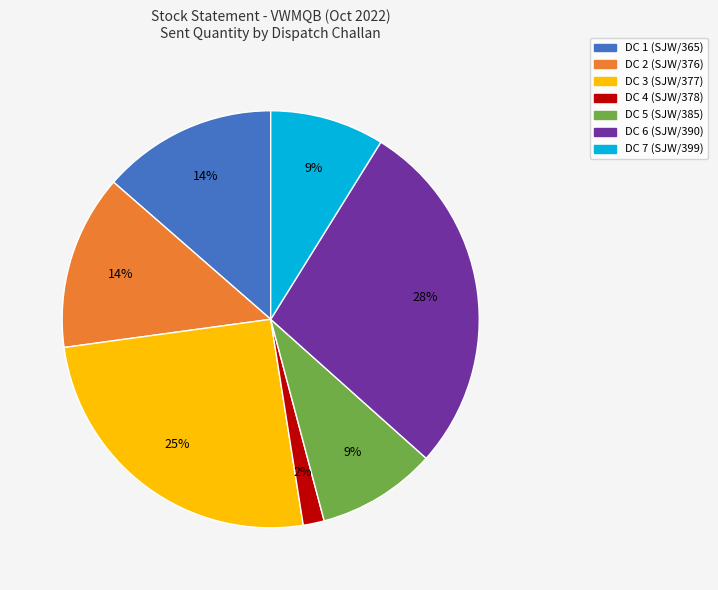

Combined, do DC 5 (SJW/385) and DC 1 (SJW/365) account for over 50%?

No